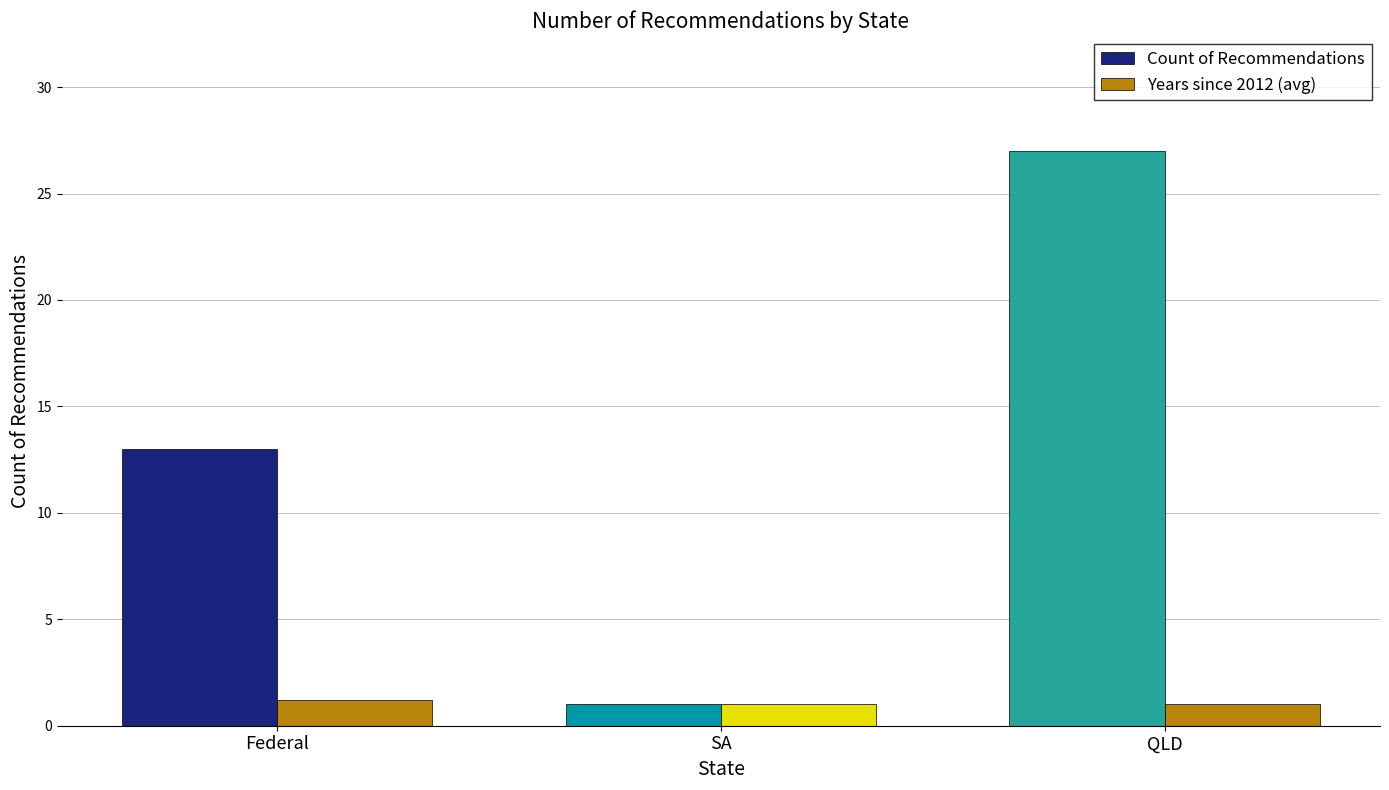

How many bars are there in total?

6